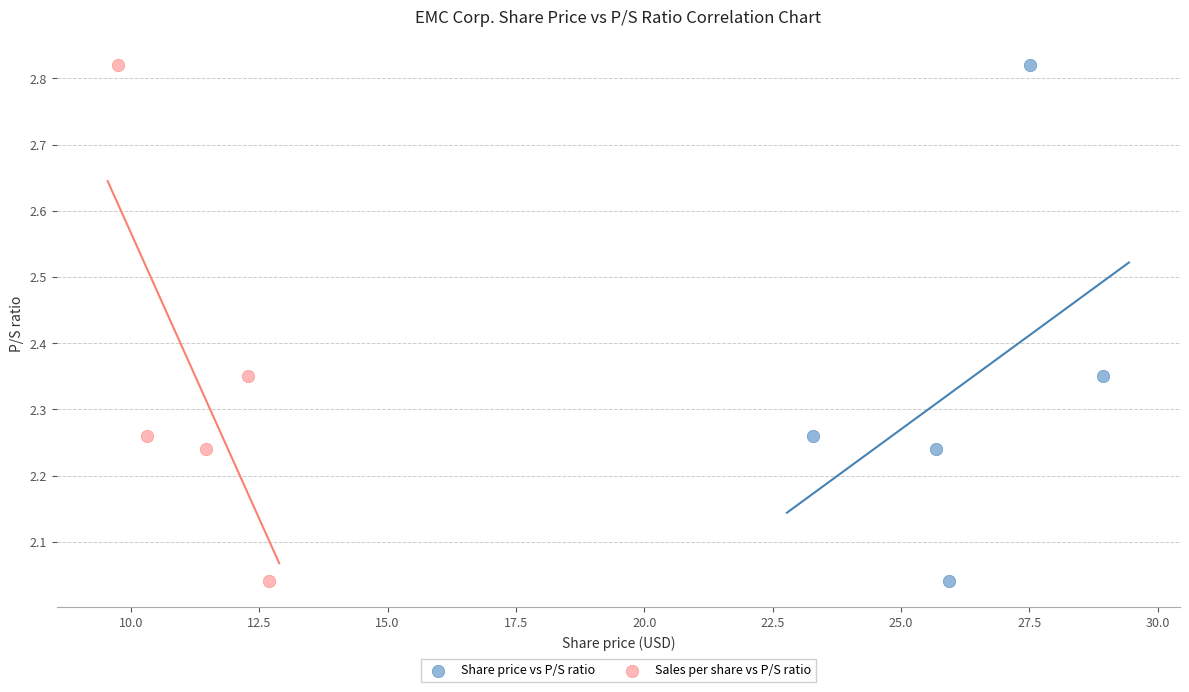

What are all the series names shown in the legend?

Share price vs P/S ratio, Sales per share vs P/S ratio